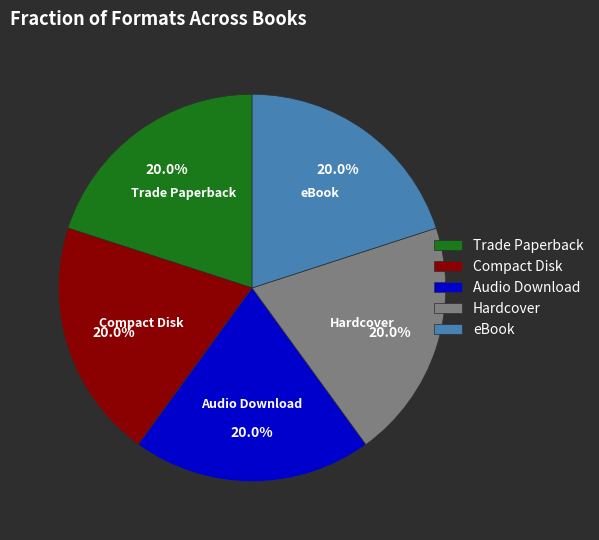

Is there any slice that represents more than half of the pie?

No